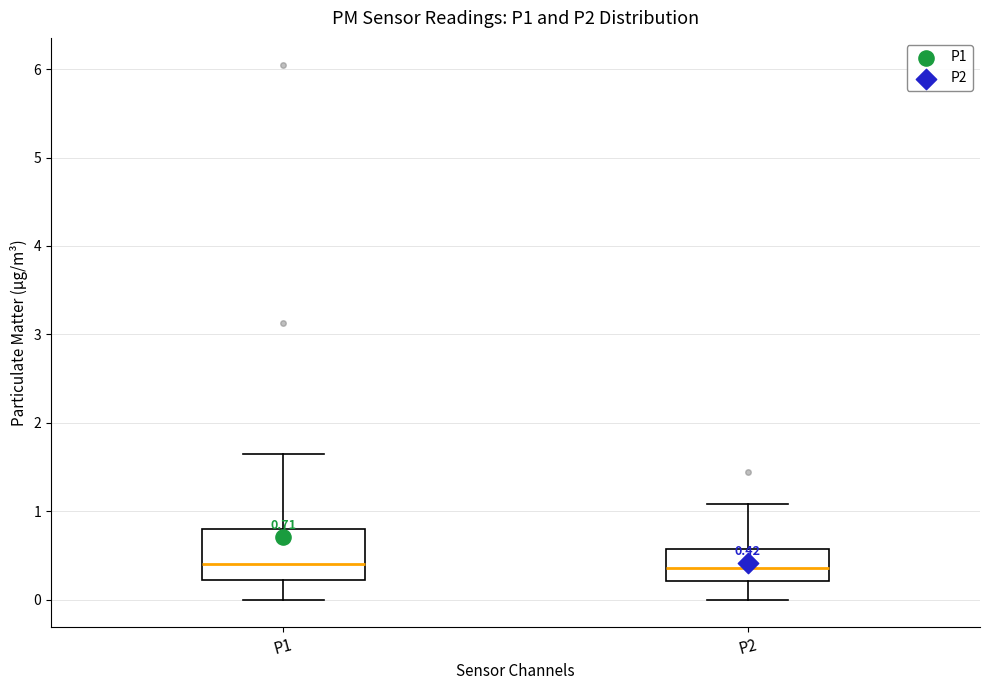

Comparing the boxes themselves (not the whiskers), which one is the tallest?

P1